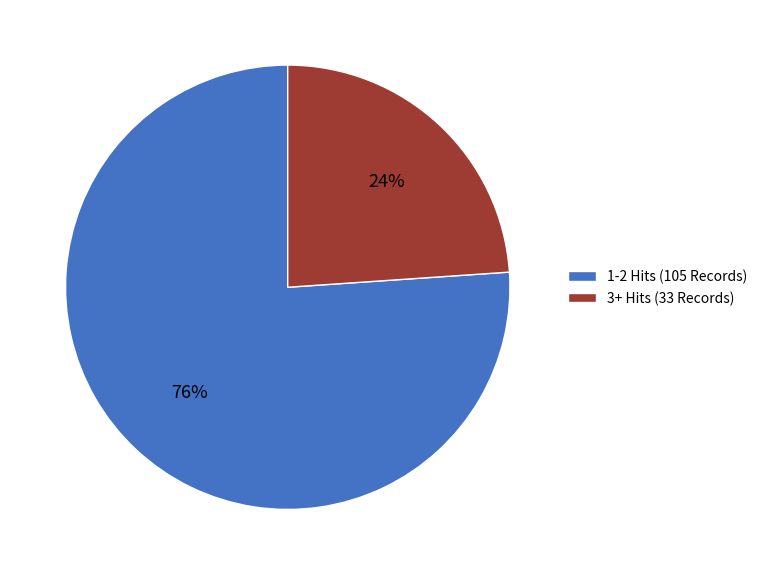

Do 1-2 Hits (105 Records) and 3+ Hits (33 Records) together represent more than half of the pie?

Yes